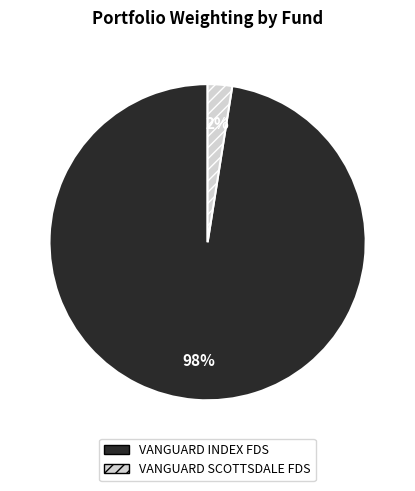

To the nearest percent, what is the combined percentage of VANGUARD SCOTTSDALE FDS and VANGUARD INDEX FDS?

100%